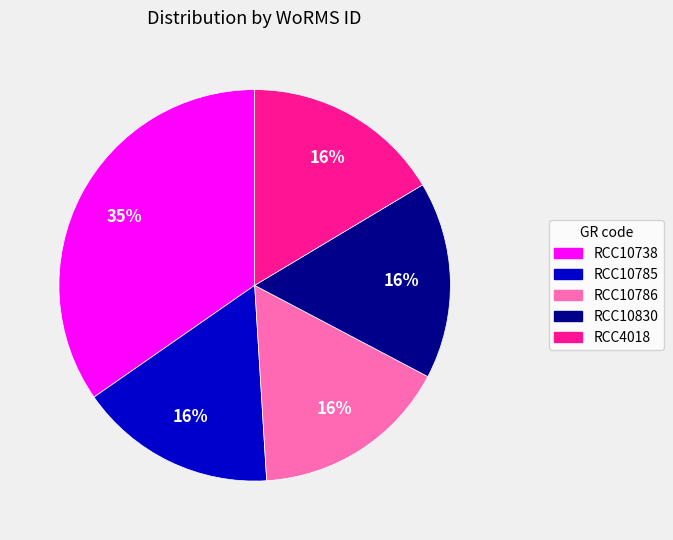

Is the sum of RCC10786 and RCC10785 greater than half?

No